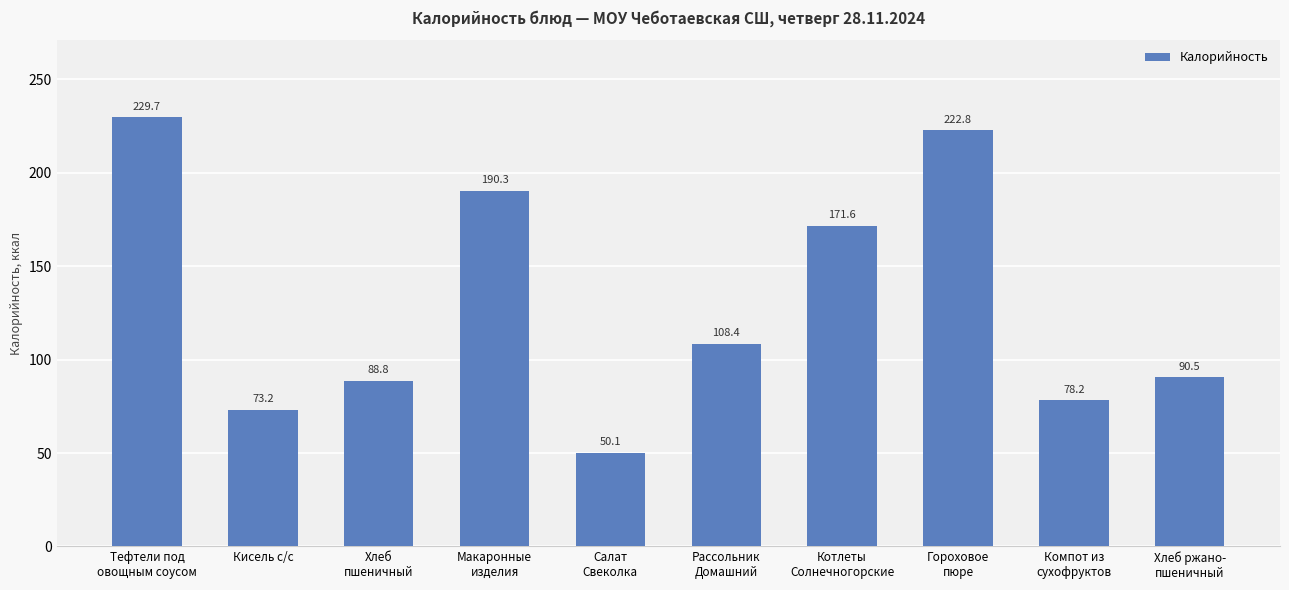

What is the smallest value displayed?

50.1